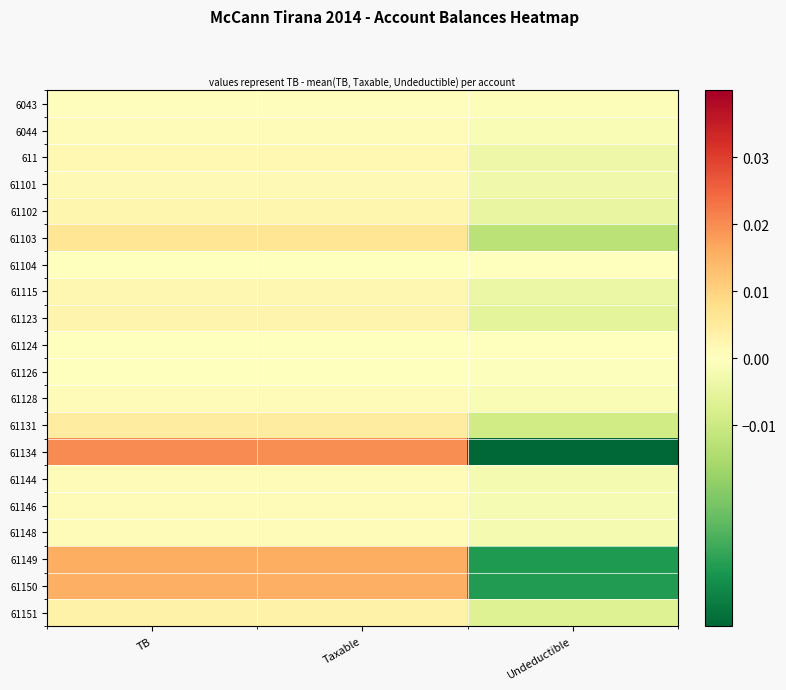

Reading left to right, transcribe all the data shown in this chart.

6043: TB=0.0	Taxable=0.0	Undeductible=-0.0
6044: TB=0.0	Taxable=0.0	Undeductible=-0.0
611: TB=0.0	Taxable=0.0	Undeductible=-0.0
61101: TB=0.0	Taxable=0.0	Undeductible=-0.0
61102: TB=0.0	Taxable=0.0	Undeductible=-0.0
61103: TB=0.0	Taxable=0.0	Undeductible=-0.0
61104: TB=0.0	Taxable=0.0	Undeductible=-0.0
61115: TB=0.0	Taxable=0.0	Undeductible=-0.0
61123: TB=0.0	Taxable=0.0	Undeductible=-0.0
61124: TB=0.0	Taxable=0.0	Undeductible=-0.0
61126: TB=0.0	Taxable=0.0	Undeductible=-0.0
61128: TB=0.0	Taxable=0.0	Undeductible=-0.0
61131: TB=0.0	Taxable=0.0	Undeductible=-0.0
61134: TB=0.0	Taxable=0.0	Undeductible=-0.0
61144: TB=0.0	Taxable=0.0	Undeductible=-0.0
61146: TB=0.0	Taxable=0.0	Undeductible=-0.0
61148: TB=0.0	Taxable=0.0	Undeductible=-0.0
61149: TB=0.0	Taxable=0.0	Undeductible=-0.0
61150: TB=0.0	Taxable=0.0	Undeductible=-0.0
61151: TB=0.0	Taxable=0.0	Undeductible=-0.0